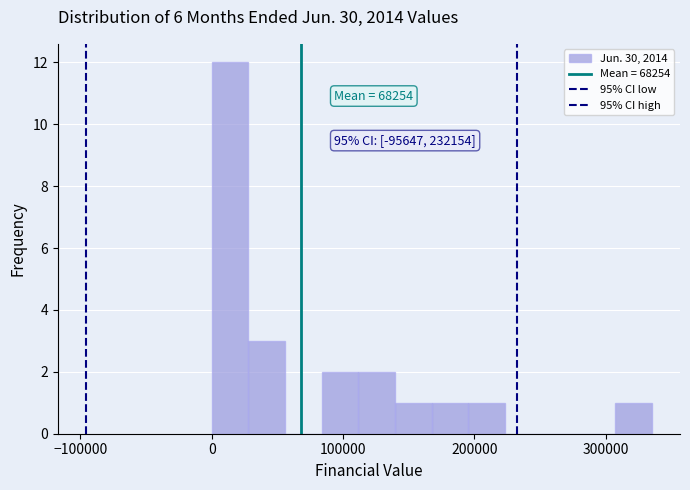

Around what value on the x-axis is the tallest bar? Give the approximate position of its centre, as read against the axis.

10000